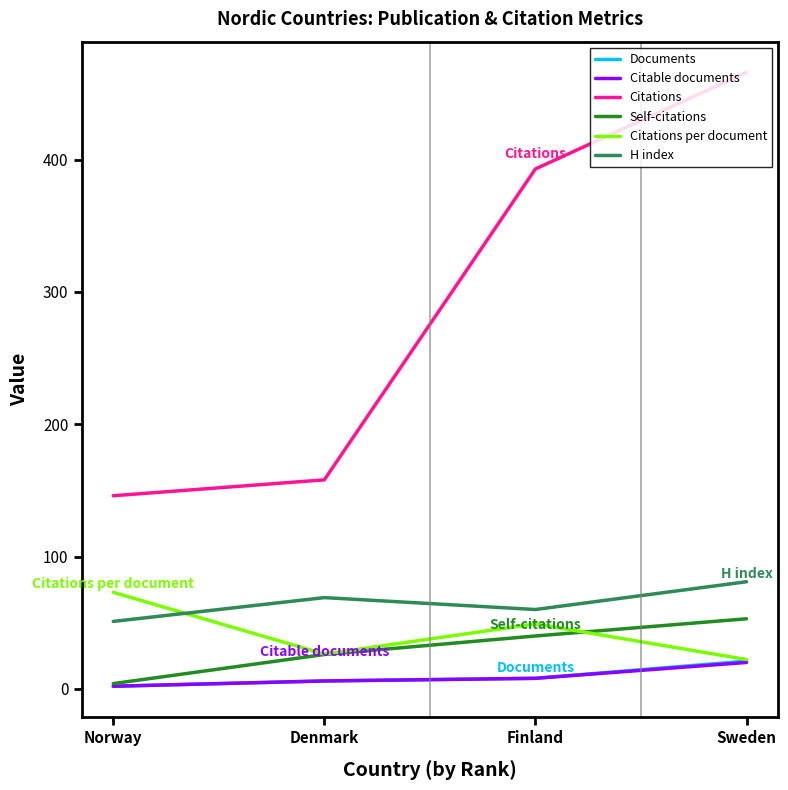

Which series has the widest spread of values?

Citations